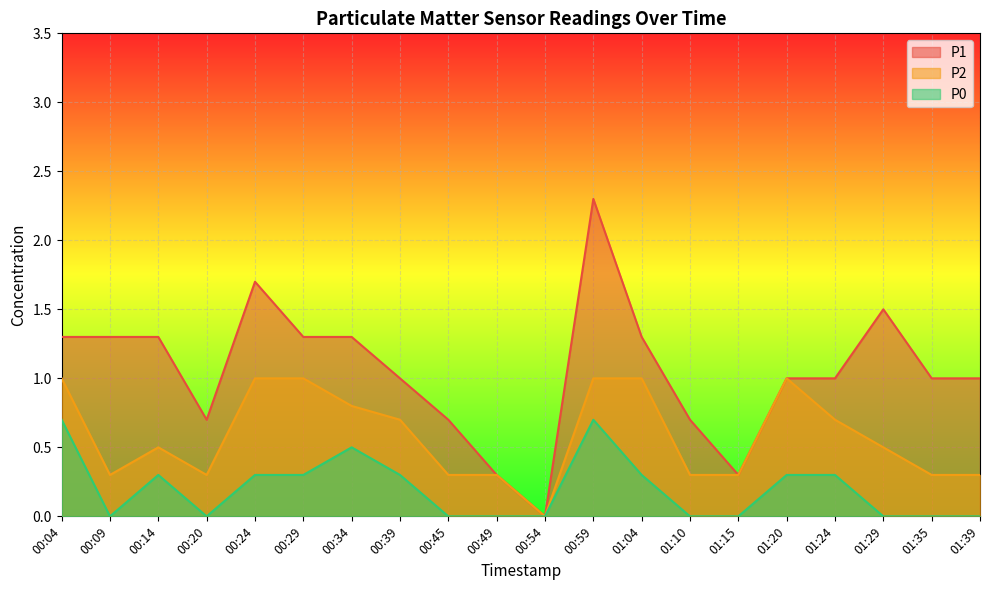

True or false: P2 and P1 intersect in this chart.

False